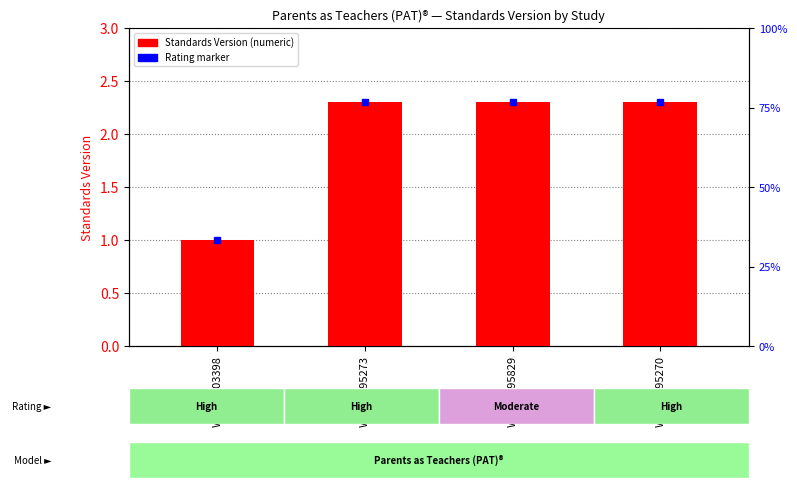

Which label corresponds to the largest value in the chart?

WWHV095273